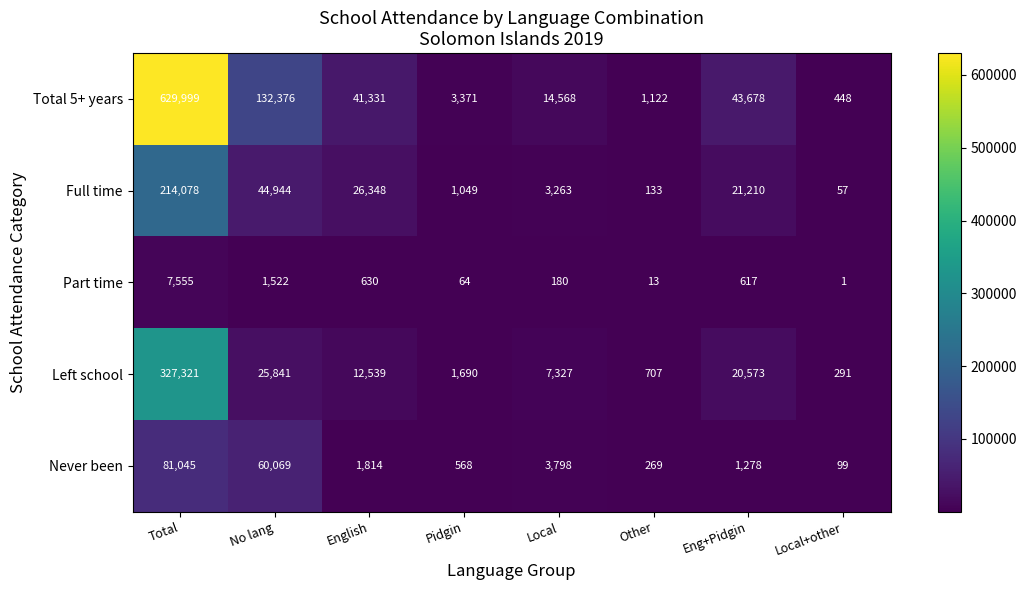

Which series has the widest spread of values?

Total 5+ years